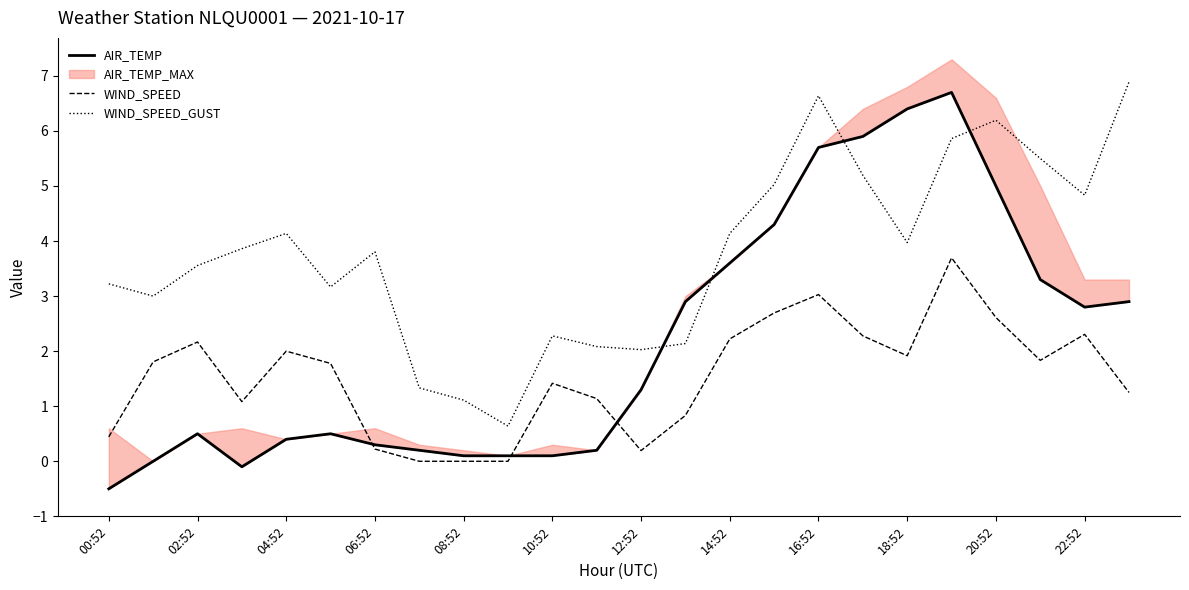

Which series has the largest range (max minus min)?

AIR_TEMP